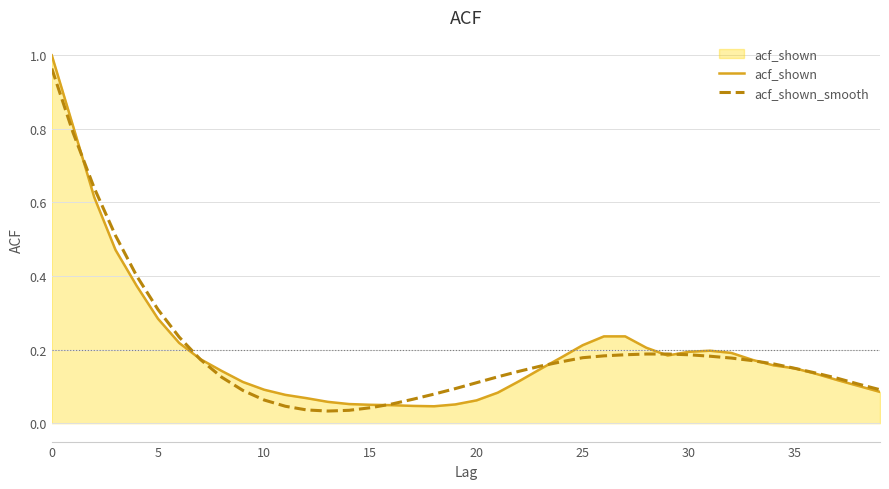

Which series has the widest spread of values?

acf_shown